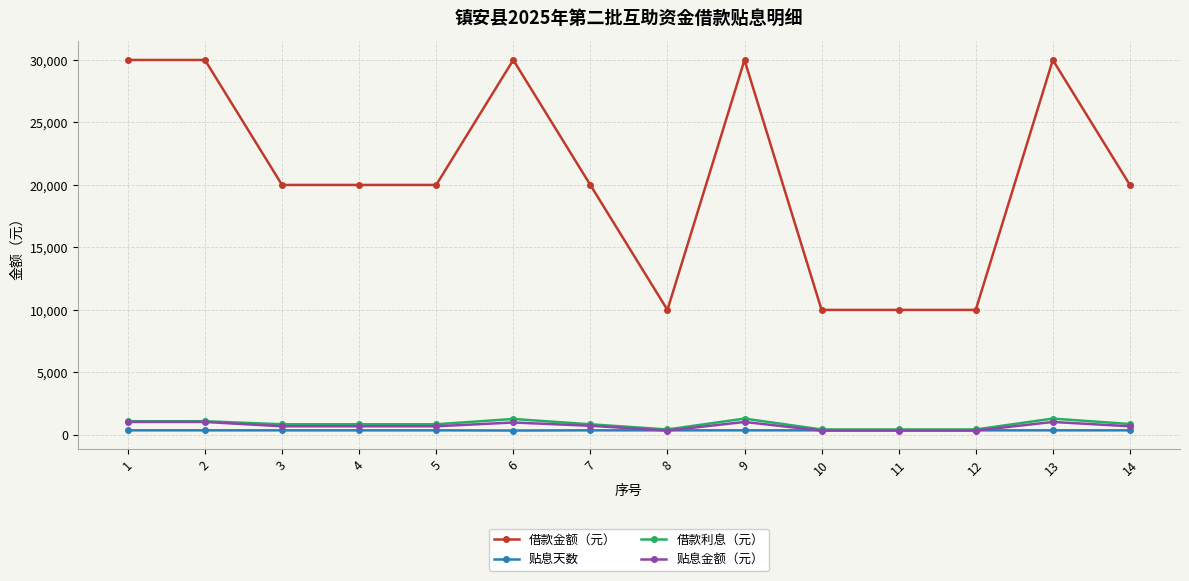

What is the sum of the 借款利息（元） values at 9 and 6?

2580.0